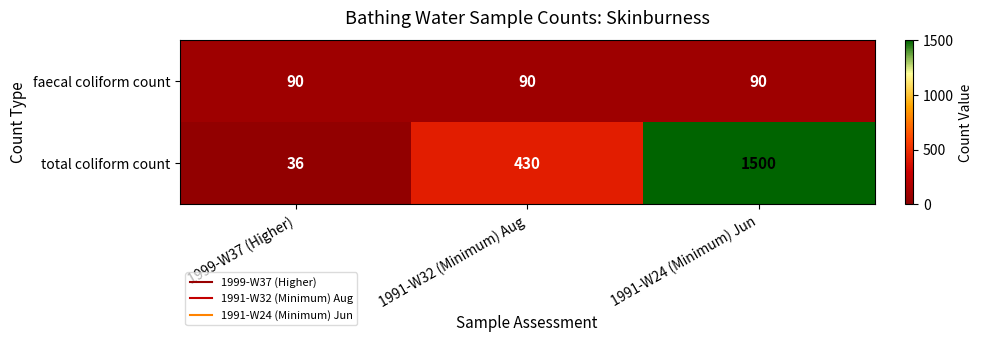

What is the total value across all series at 1999-W37 (Higher)?

126